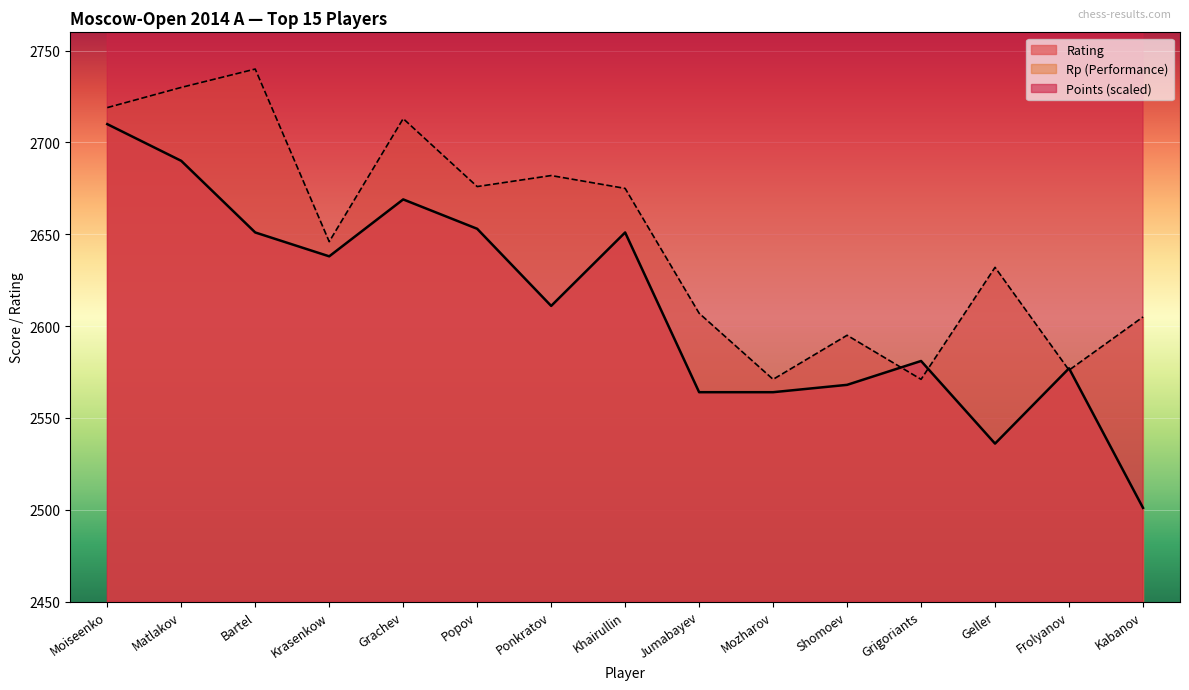

At which category does Rp reach its first local valley?

Krasenkow